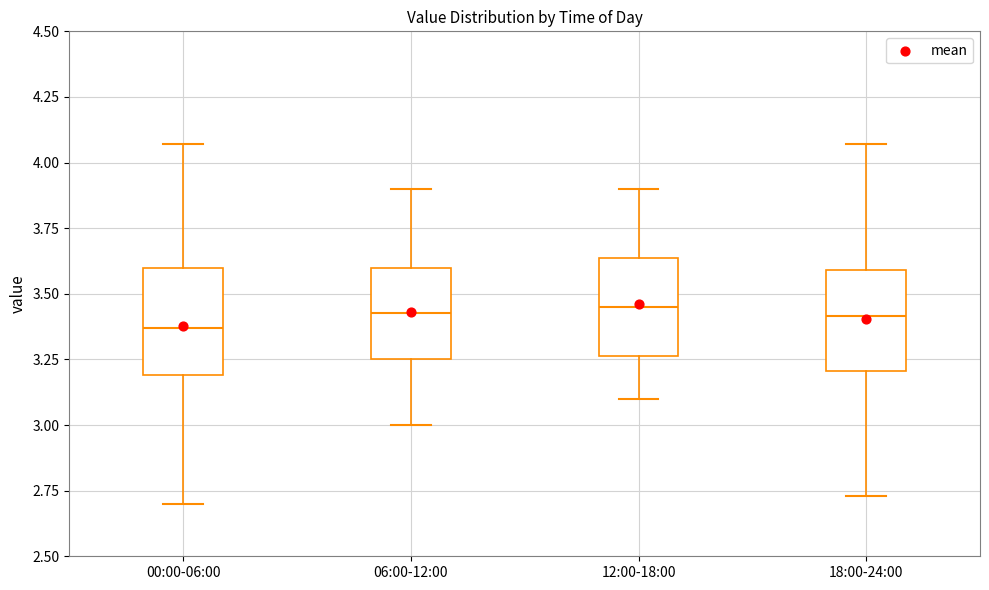

Reading left to right, read every box against the y-axis: the position of its median line, the range the box covers, and the ends of its whiskers. The values are not printed on the chart, so give them approximately, as read against the axis.

00:00-06:00: median 3.35, box 3.20 to 3.60, whiskers 2.70 to 4.05
06:00-12:00: median 3.45, box 3.25 to 3.60, whiskers 3.00 to 3.90
12:00-18:00: median 3.45, box 3.25 to 3.65, whiskers 3.10 to 3.90
18:00-24:00: median 3.40, box 3.20 to 3.60, whiskers 2.75 to 4.05